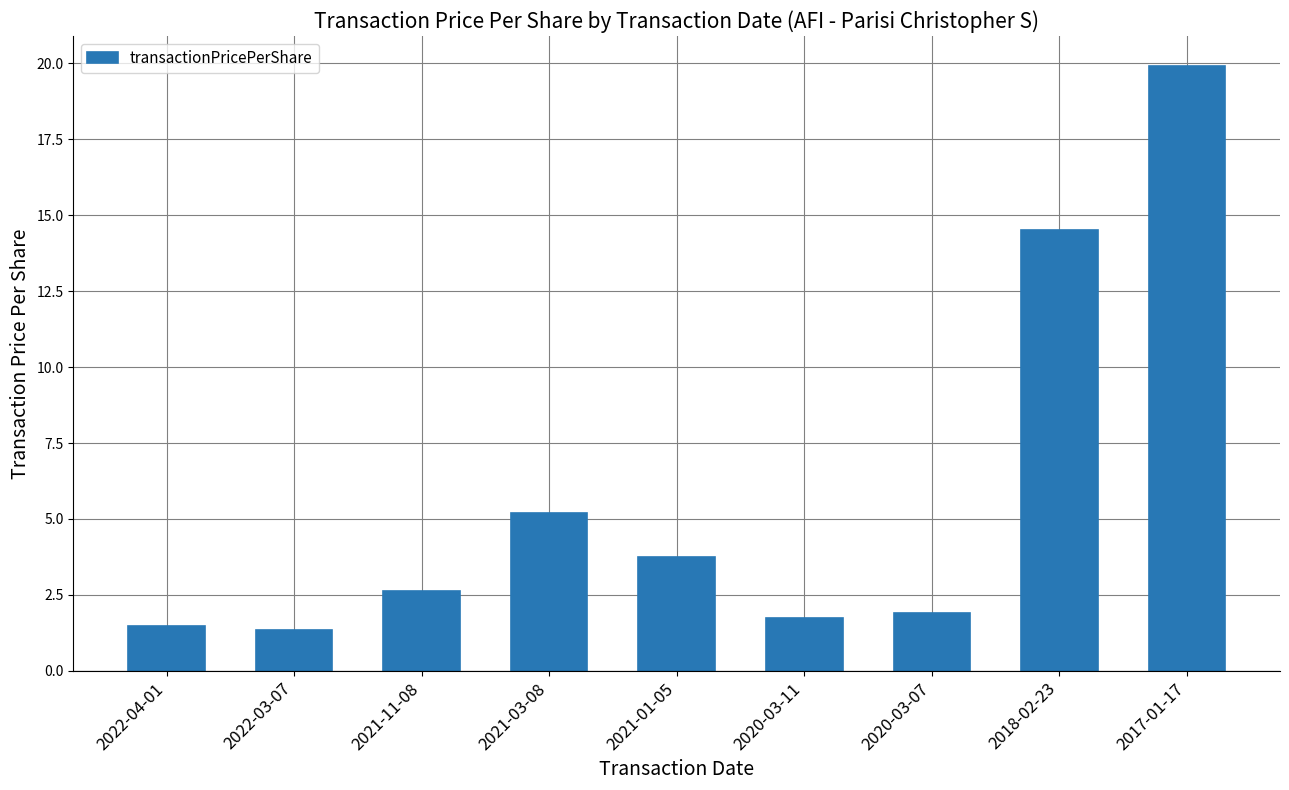

True or false: the data shows 0.5 at 2020-03-07.

False